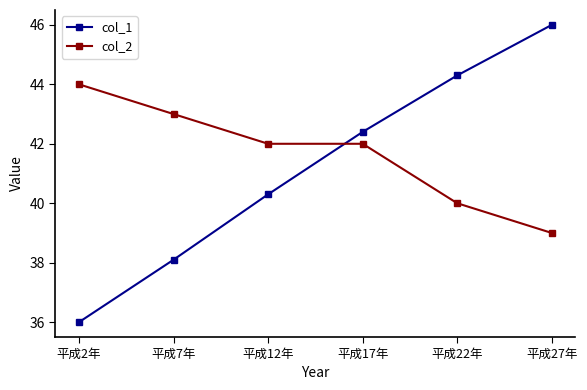

Which series has the largest total across all categories?

col_2